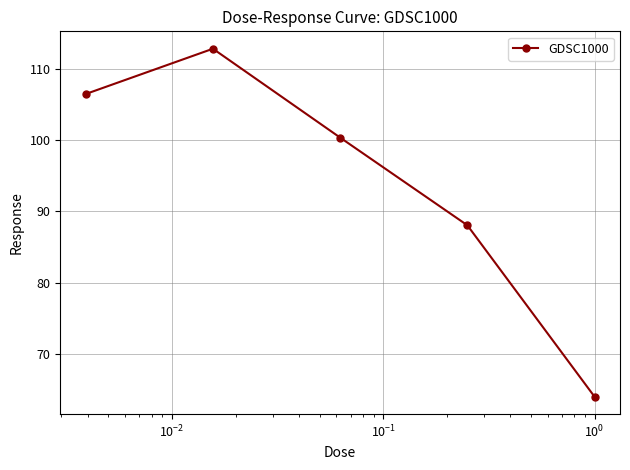

What is the smallest value displayed?

64.0